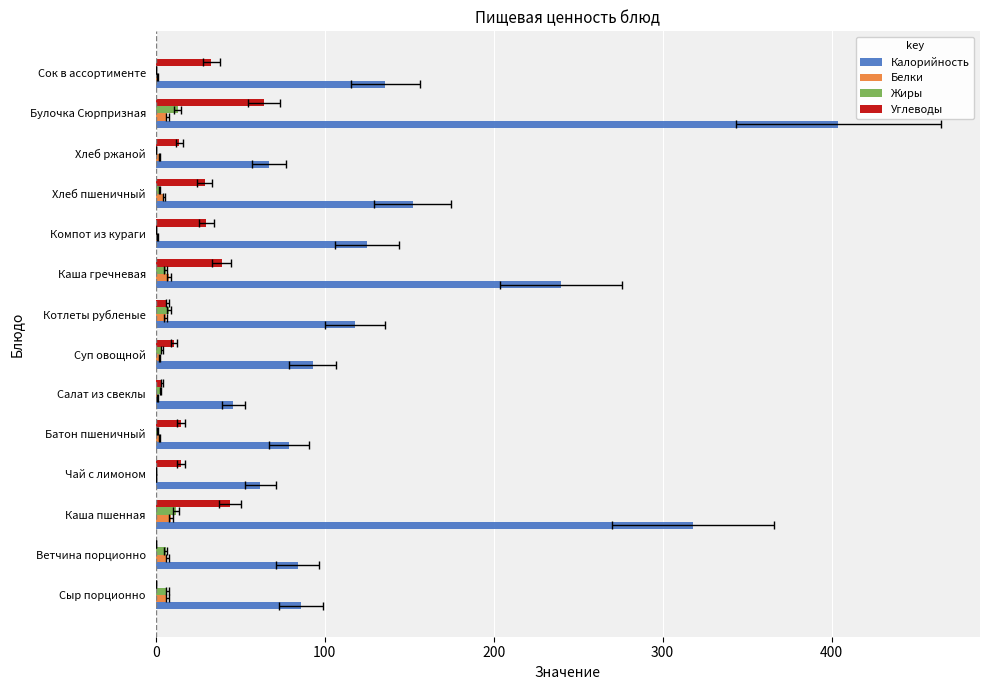

What is the value of the Белки bar at the 9th from the left?

8